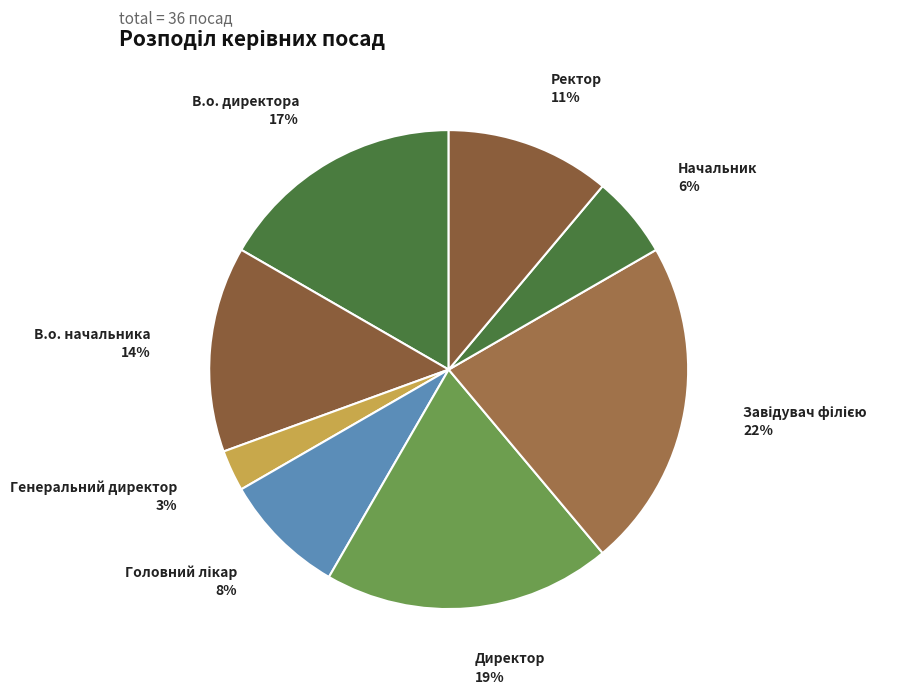

To the nearest percent, what is the difference between the largest and smallest slice percentages?

19%